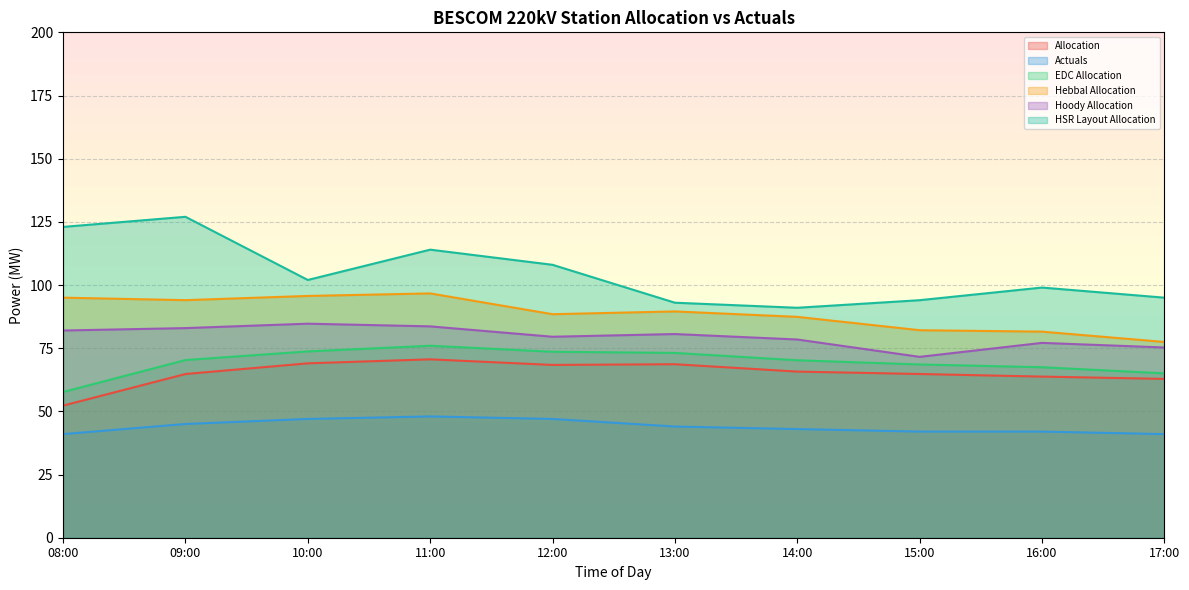

What is the value of the Hebbal Allocation point at the 1st from the left?

95.0